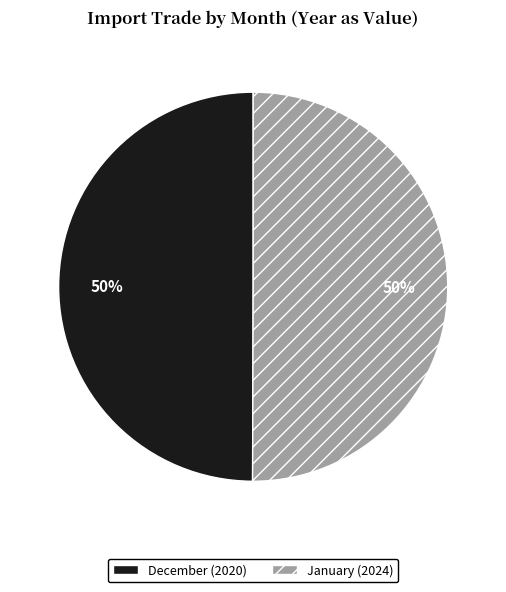

Do December and January together represent more than half of the pie?

Yes